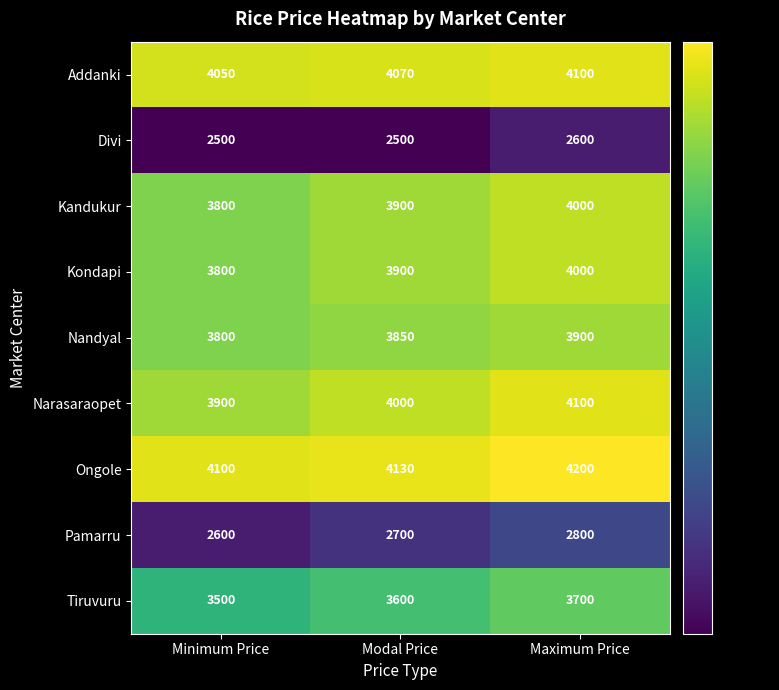

The value of Pamarru at Minimum Price is 2600. True or false?

True